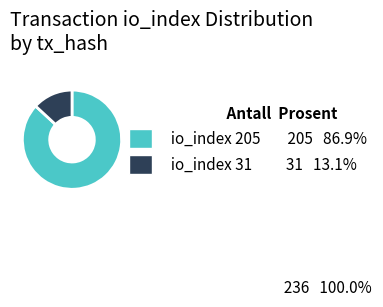

Is the sum of io_index 31 and io_index 205 greater than half?

Yes